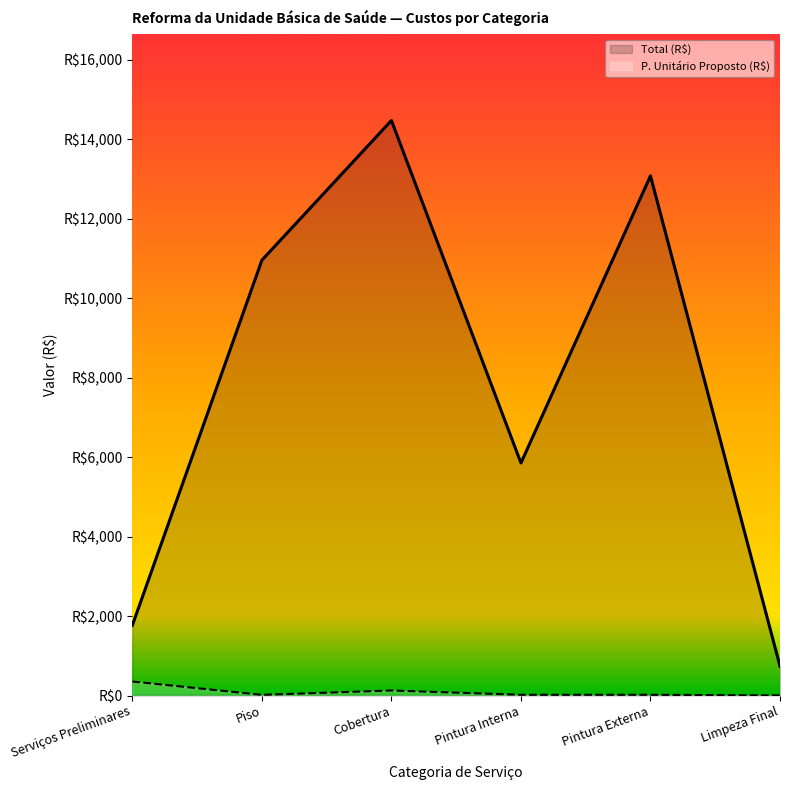

How many interior local valleys does the Total (R$) series have?

1